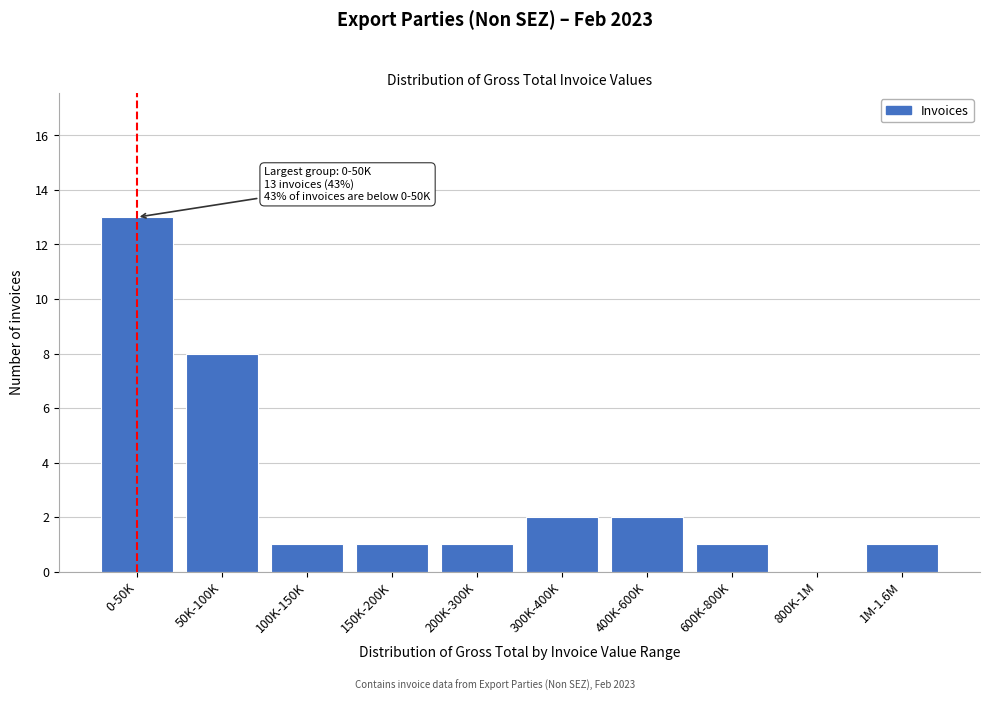

Reading left to right, transcribe all the data shown in this chart.

0-50K=13	50K-100K=8	100K-150K=1	150K-200K=1	200K-300K=1	300K-400K=2	400K-600K=2	600K-800K=1	800K-1M=0	1M-1.6M=1